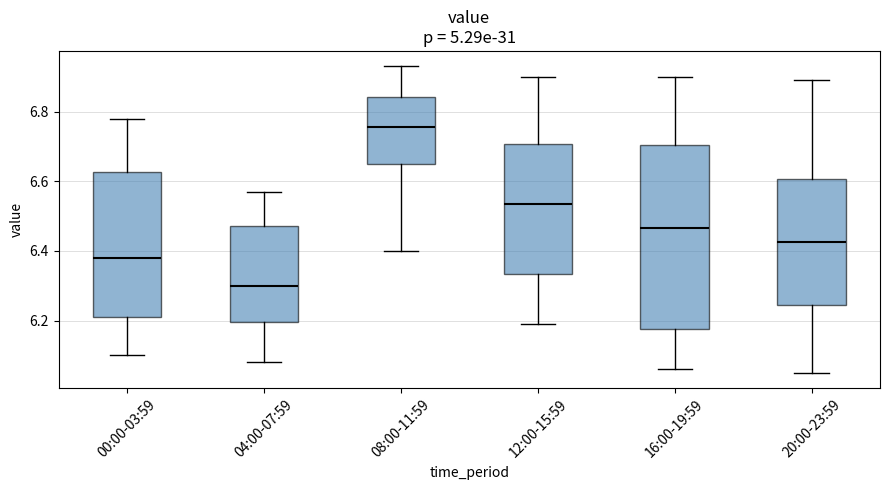

Reading left to right, read every box against the y-axis: the position of its median line, the range the box covers, and the ends of its whiskers. The values are not printed on the chart, so give them approximately, as read against the axis.

00:00-03:59: median 6.38, box 6.22 to 6.62, whiskers 6.10 to 6.78
04:00-07:59: median 6.30, box 6.20 to 6.48, whiskers 6.08 to 6.58
08:00-11:59: median 6.76, box 6.66 to 6.84, whiskers 6.40 to 6.94
12:00-15:59: median 6.54, box 6.34 to 6.70, whiskers 6.20 to 6.90
16:00-19:59: median 6.46, box 6.18 to 6.70, whiskers 6.06 to 6.90
20:00-23:59: median 6.42, box 6.24 to 6.60, whiskers 6.06 to 6.90